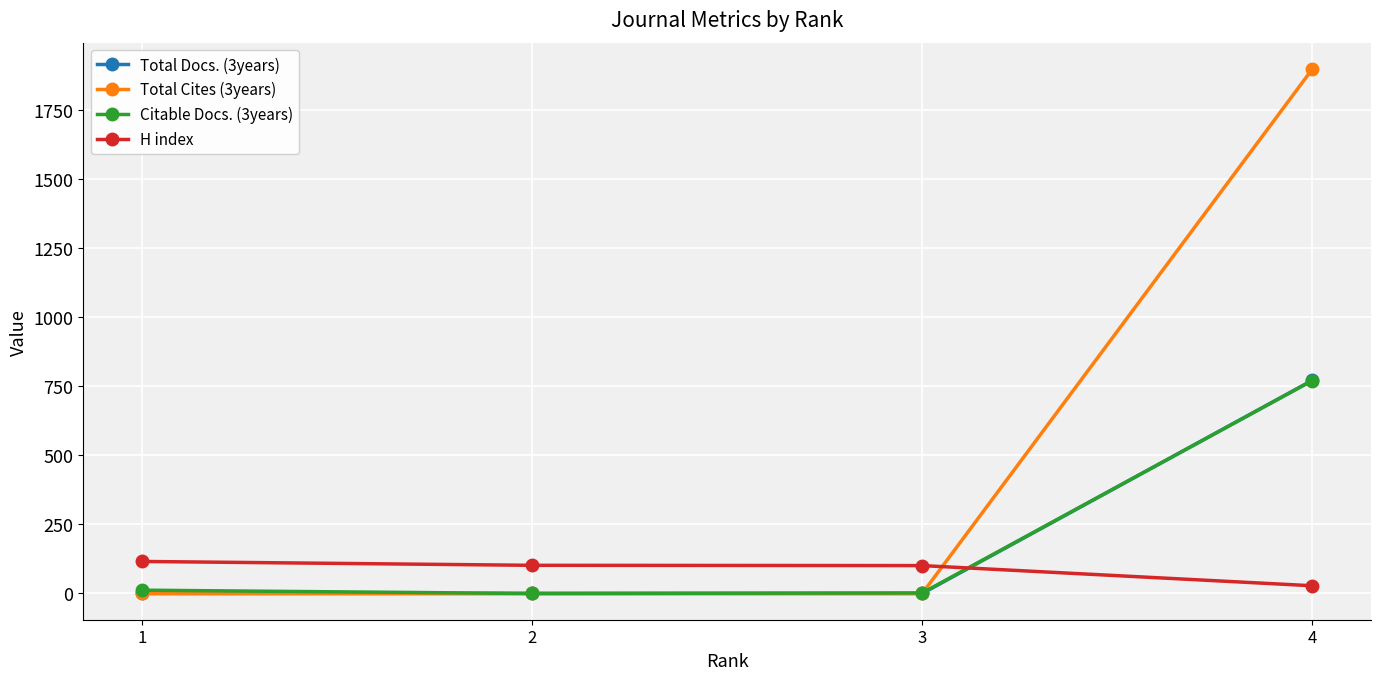

True or false: H index and Total Docs. (3years) intersect in this chart.

True